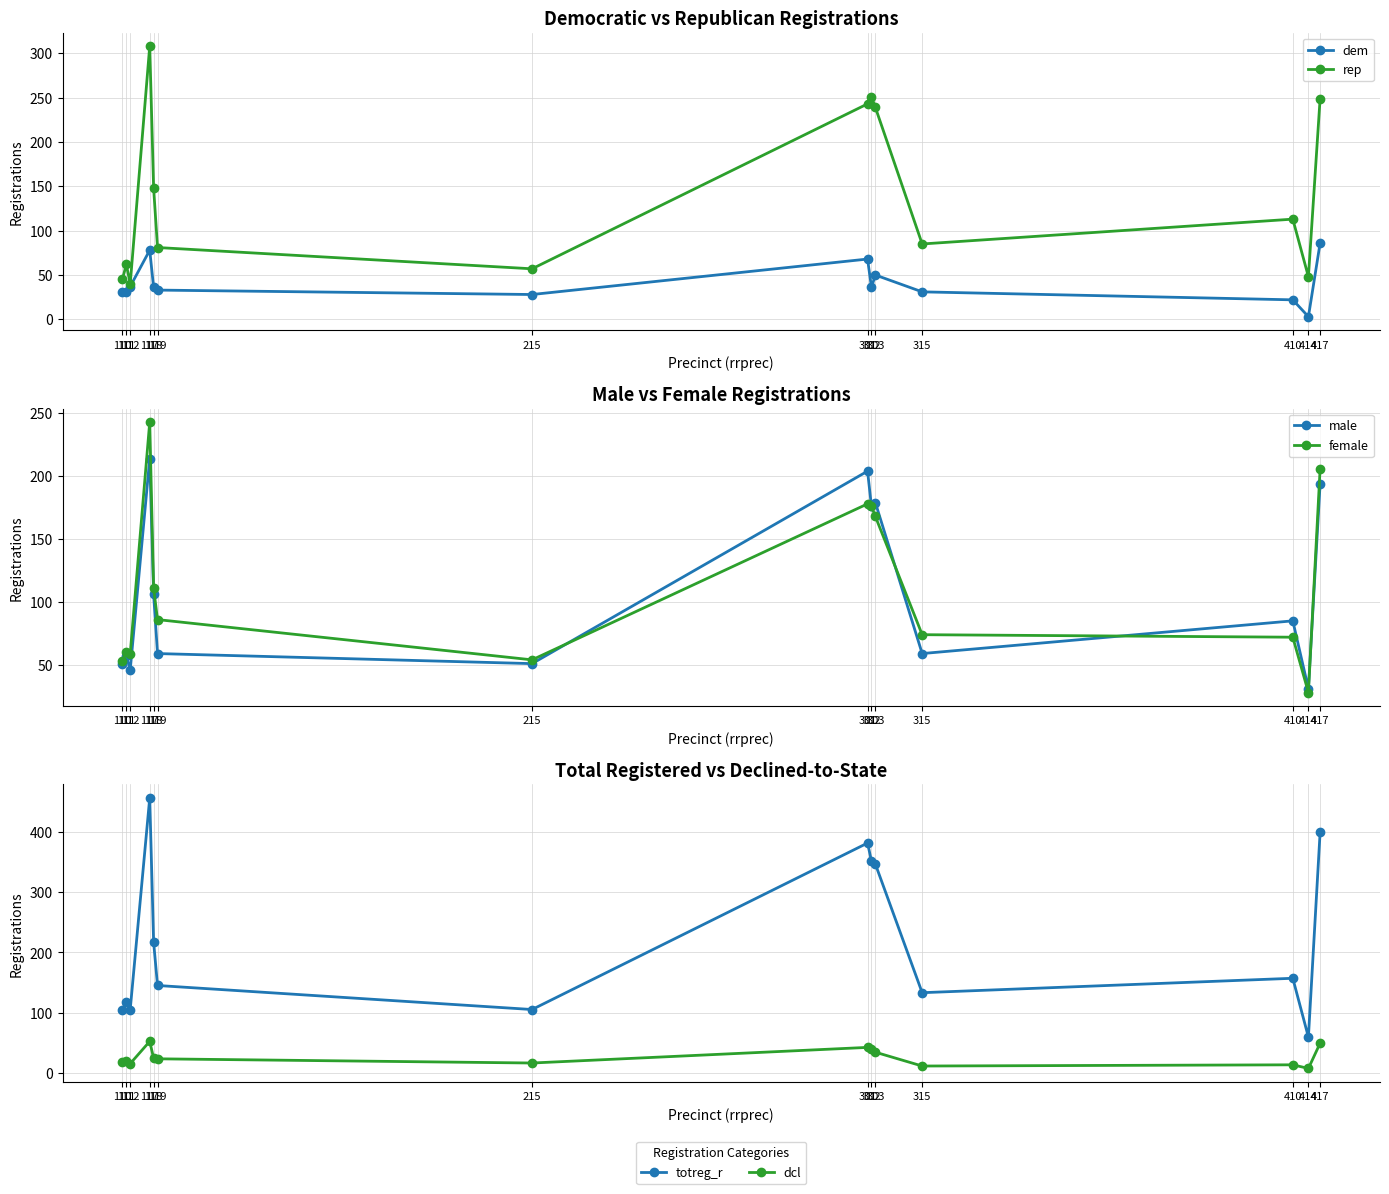

At which label is totreg_r closest to 258?

118